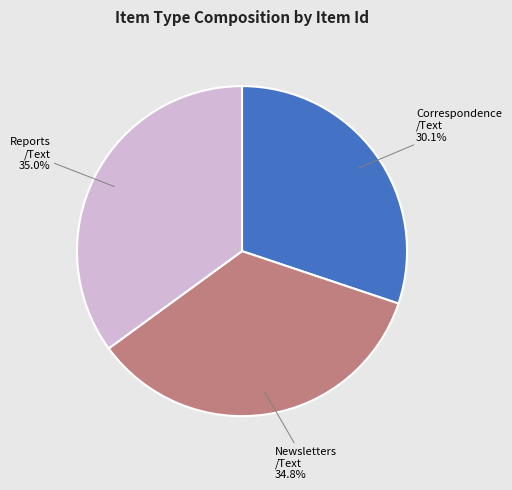

Is there a majority slice in this chart?

No